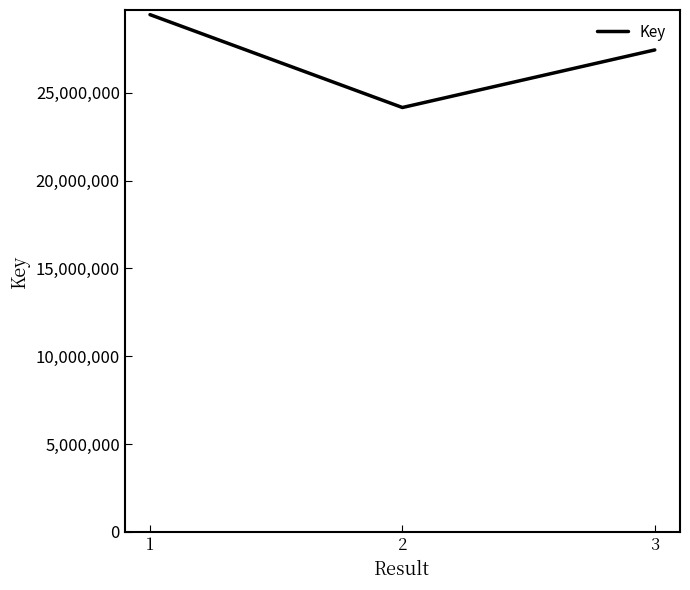

The chart shows a value of 29440913 at 1. True or false?

True